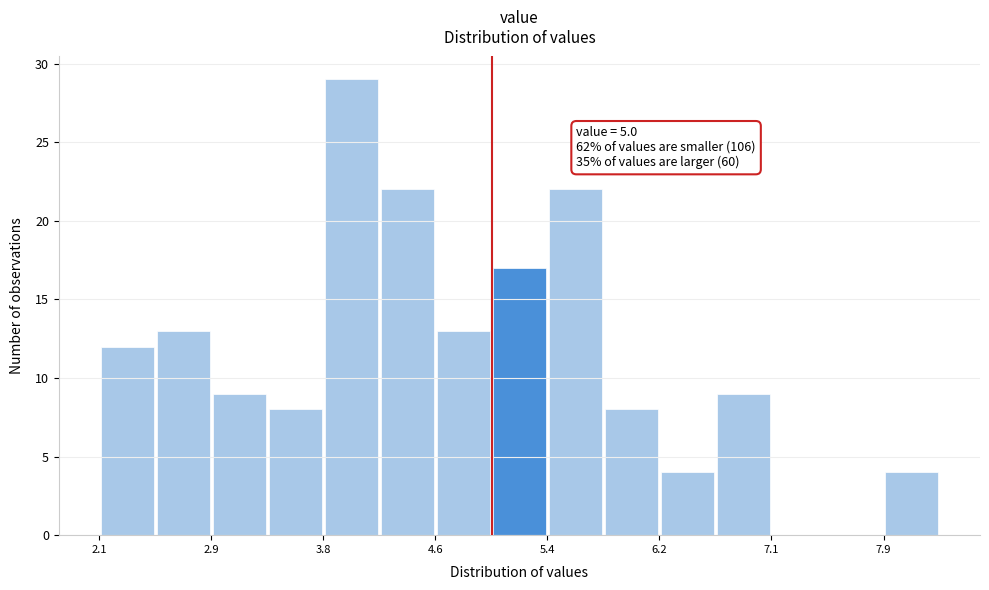

Which range on the x-axis has the tallest bar?

3.8 to 4.2